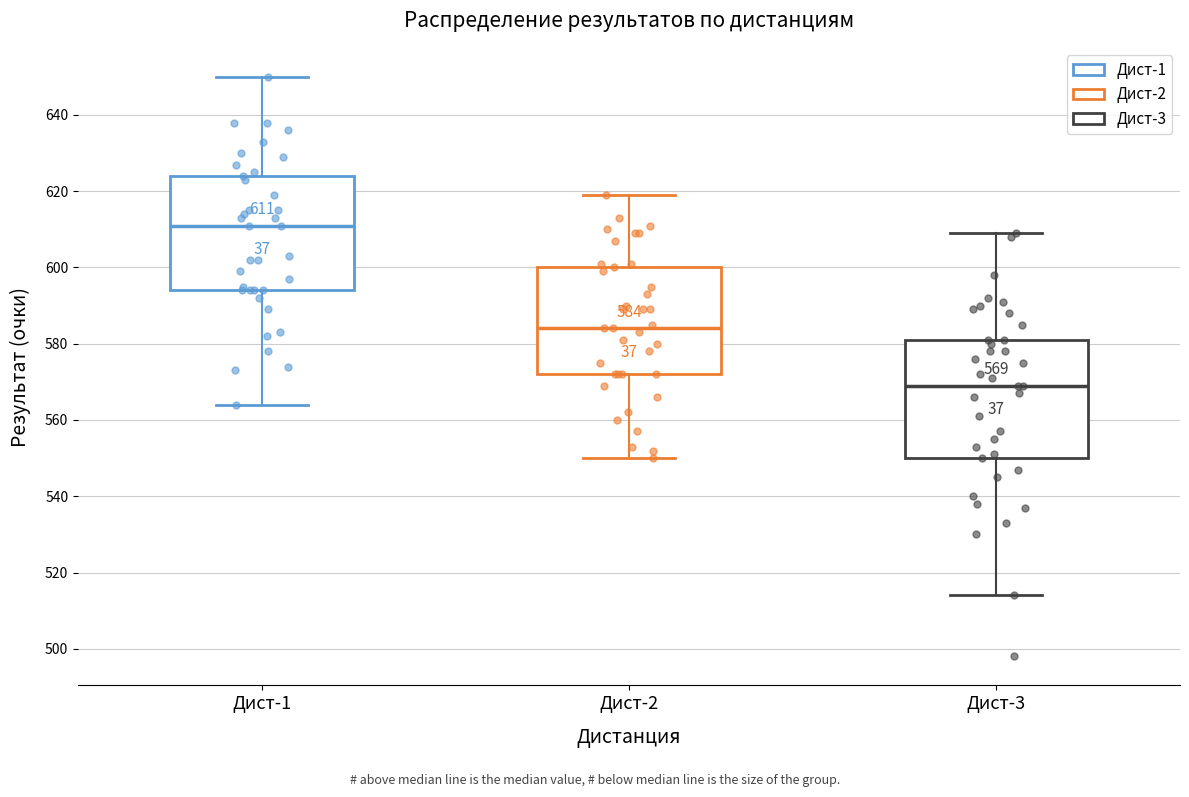

Which box's median line is the highest?

Дист-1